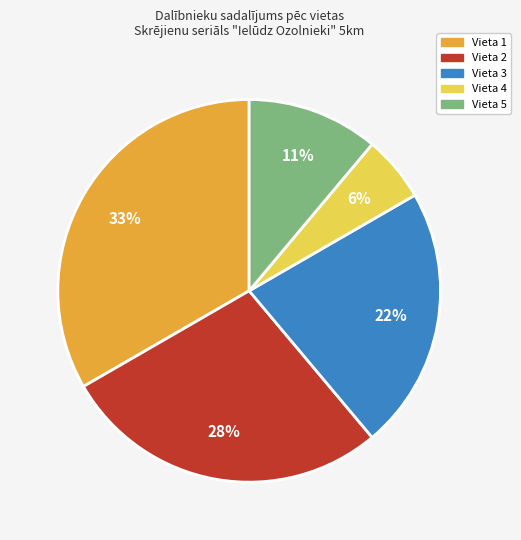

Is there a majority slice in this chart?

No